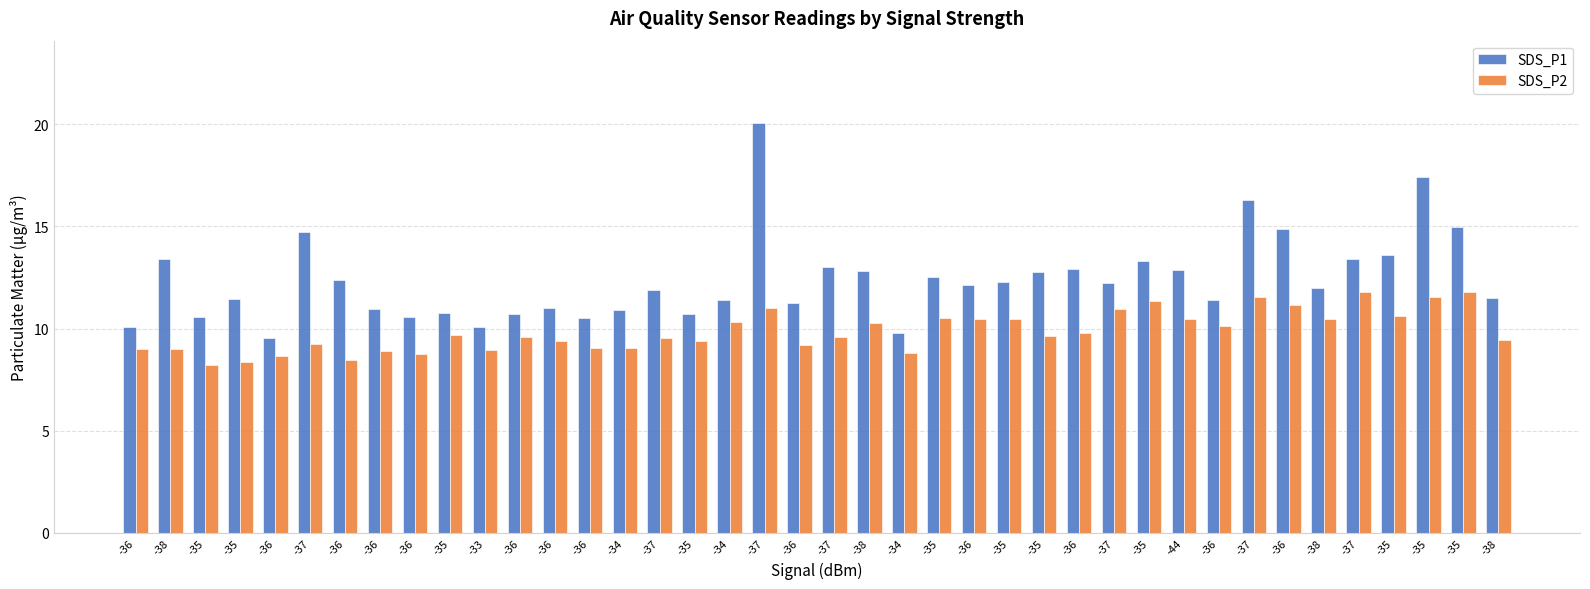

What is the minimum value for SDS_P2?

8.2